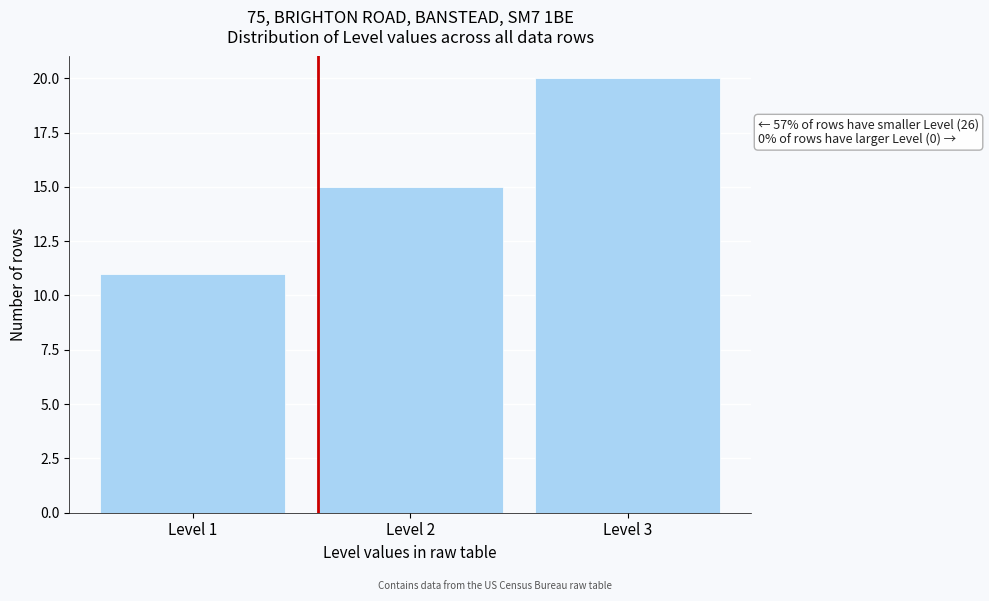

Reading left to right, what are all the values shown in this chart?

Level 1=11	Level 2=15	Level 3=20